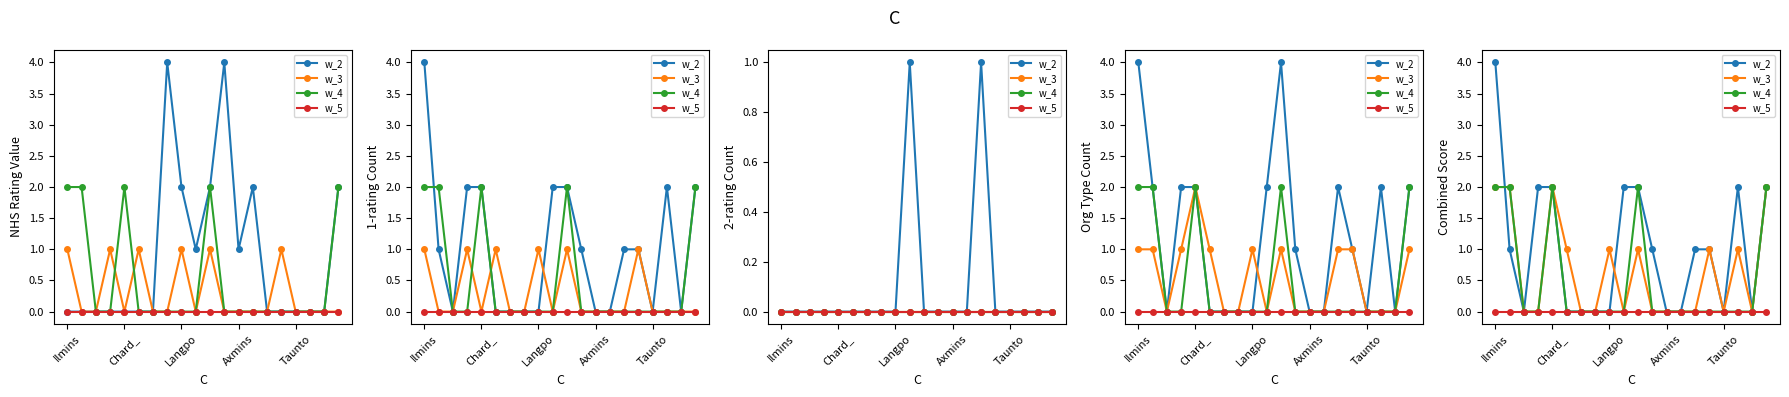

Count the number of categories in the chart.

20